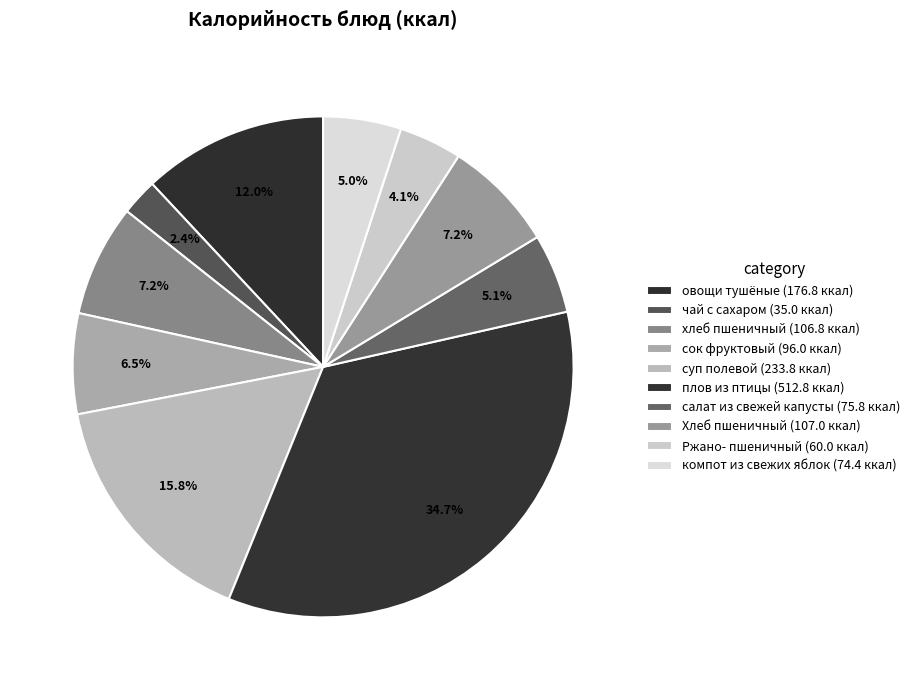

To the nearest percent, what percentage of the pie is плов из птицы?

35%